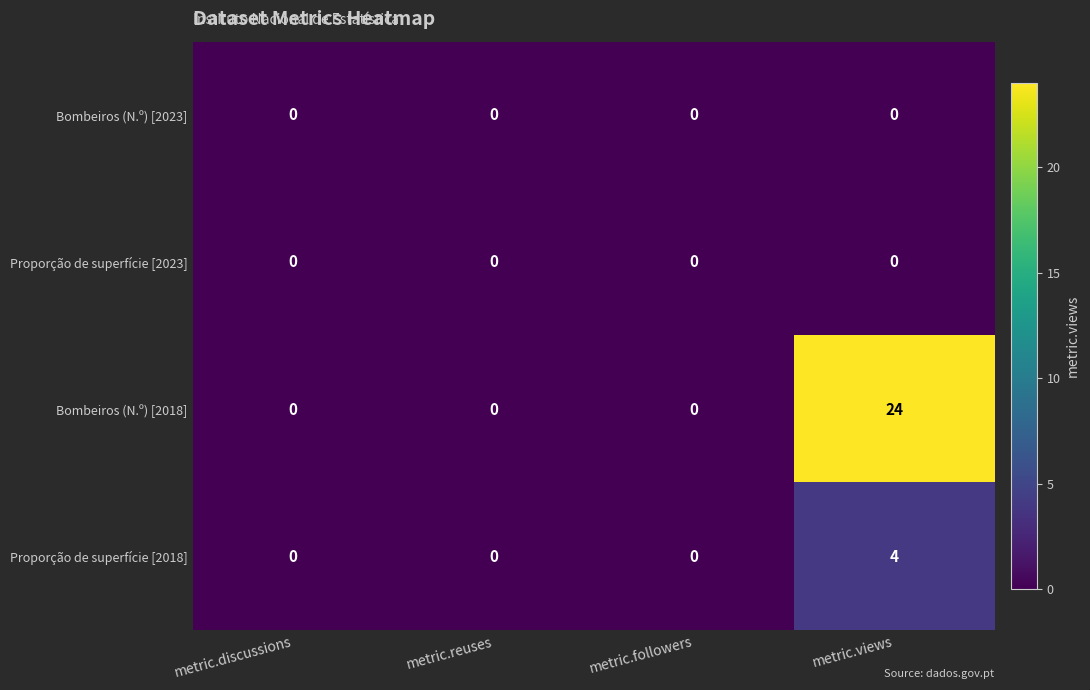

Count the Proporção de superfície [2018] values in the range 0 to 4.

4